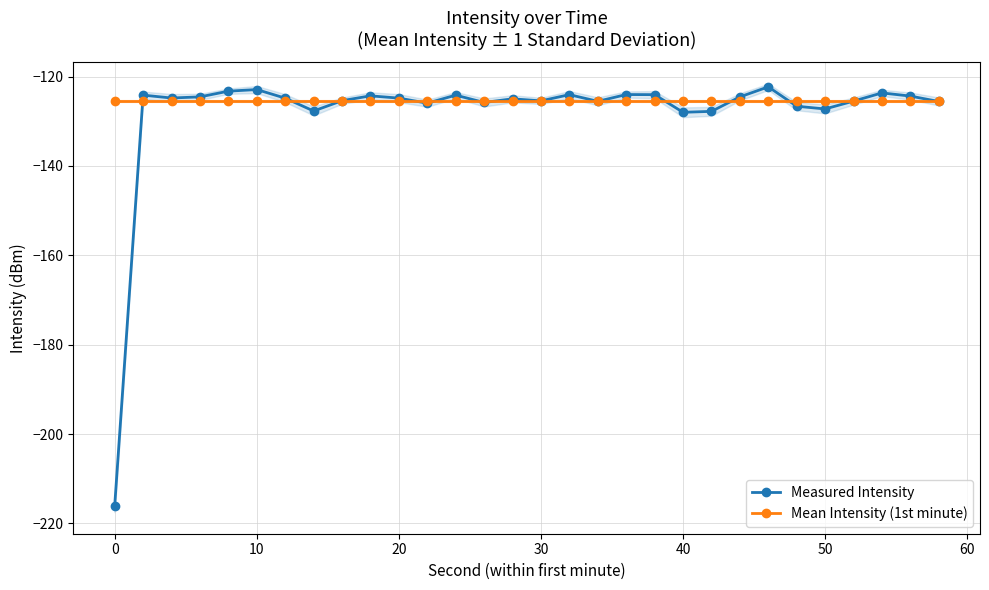

Is it true that Mean Intensity (1st minute) equals -179.1 at 20?

False